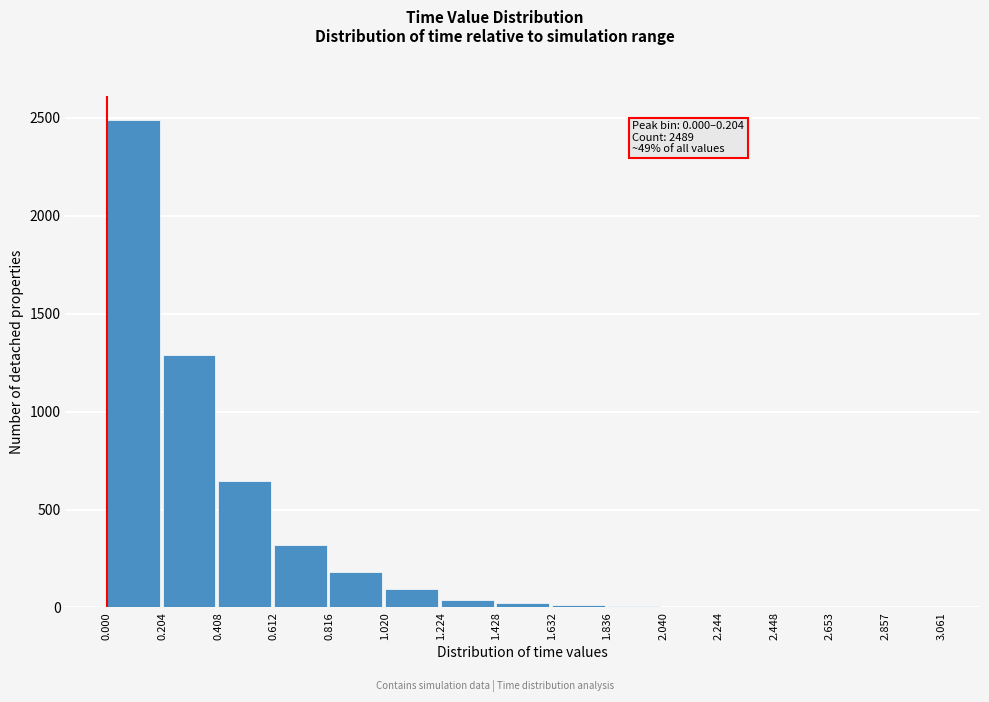

Over which range of the x-axis is the bar tallest?

0.000 to 0.204